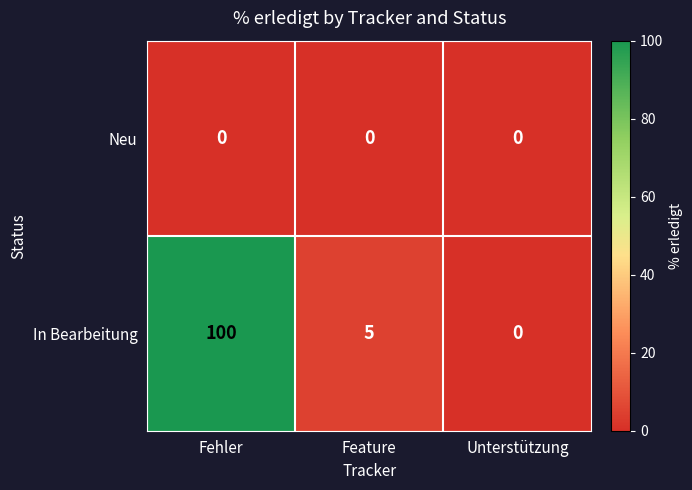

Which series has the widest spread of values?

In Bearbeitung